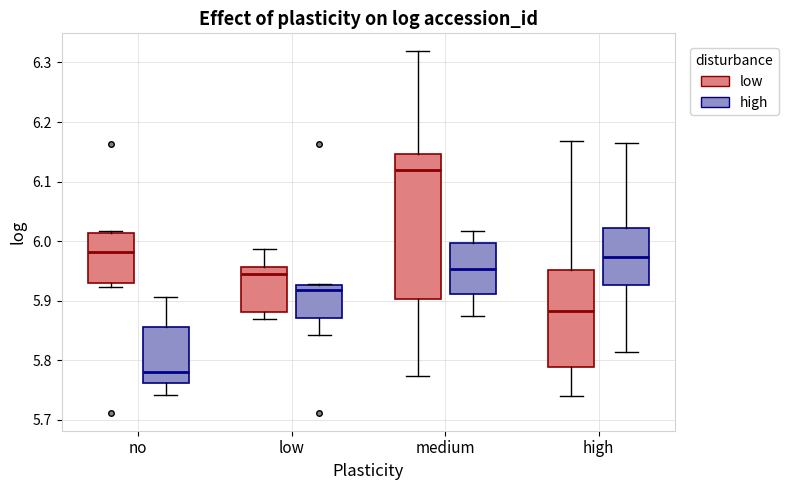

Where is the lower edge of the box for medium (low) on the y-axis? The values are not printed on the chart, so give them approximately, as read against the axis.

5.90